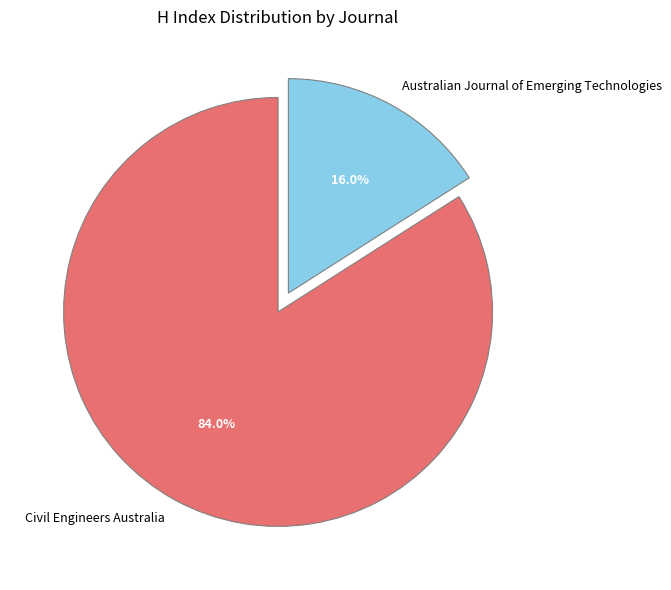

What is the largest slice in the pie chart?

Civil Engineers Australia